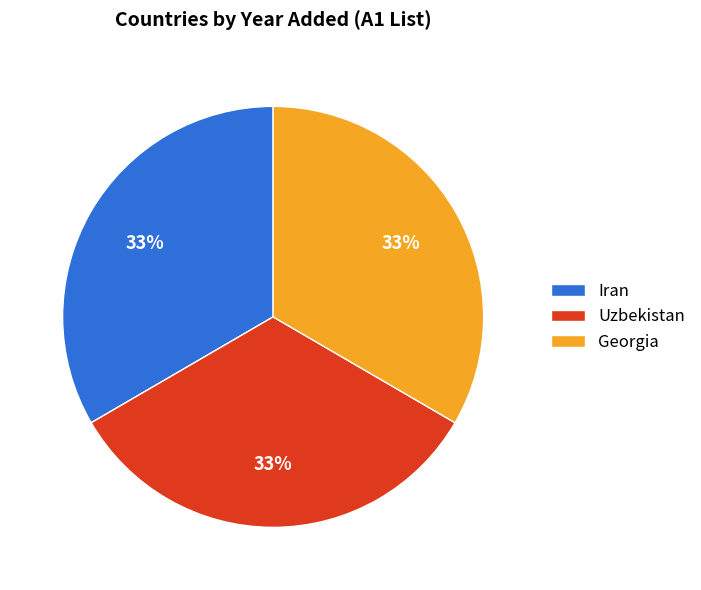

Is the sum of Iran and Georgia greater than half?

Yes